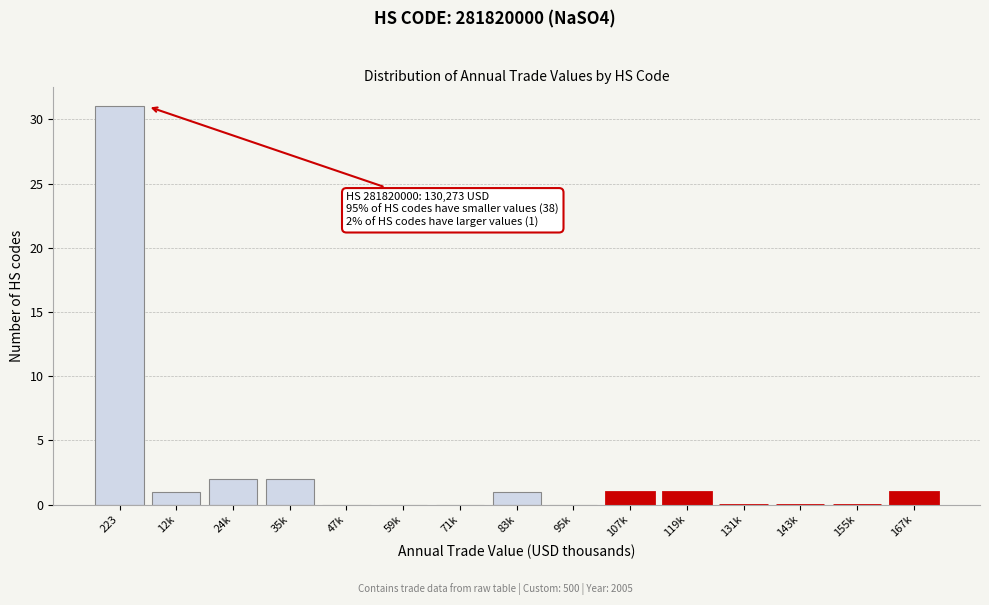

Reading right to left, transcribe all the data shown in this chart.

167k=1	155k=0	143k=0	131k=0	119k=1	107k=1	95k=0	83k=1	71k=0	59k=0	47k=0	35k=2	24k=2	12k=1	223=31